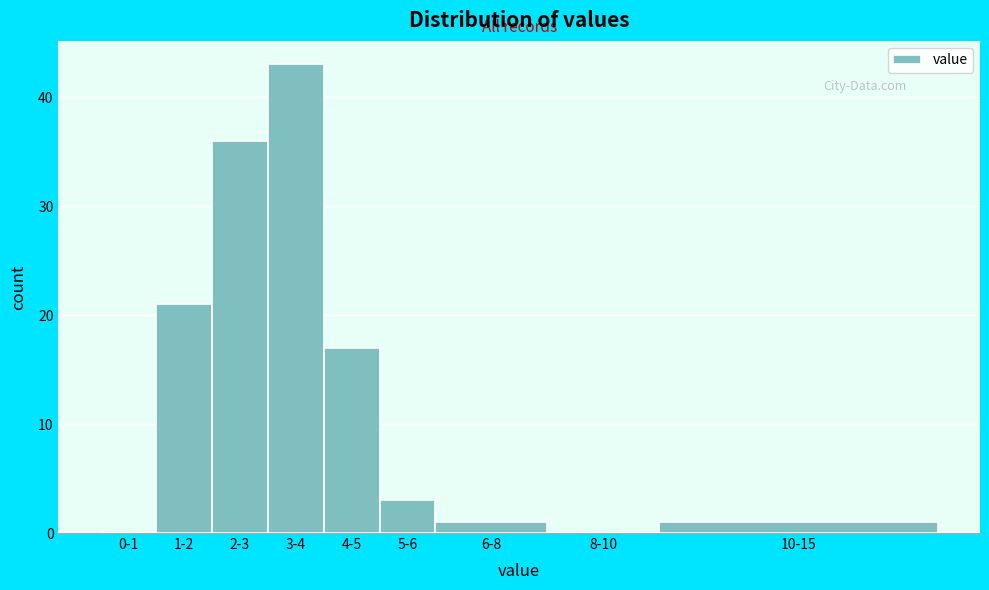

Reading left to right, extract all data points from this chart.

0-1=0	1-2=21	2-3=36	3-4=43	4-5=17	5-6=3	6-8=1	8-10=0	10-15=1